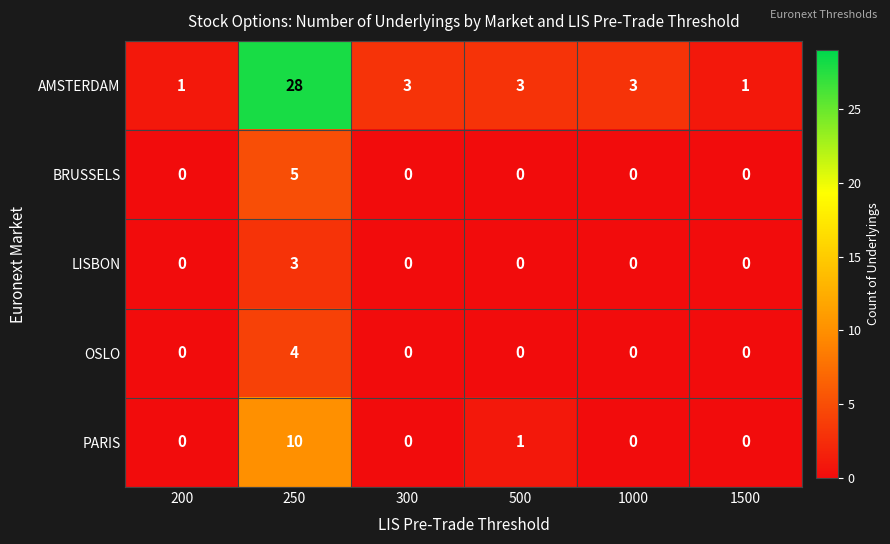

Reading left to right, transcribe all the data shown in this chart.

AMSTERDAM: 1	28	3	3	3	1
BRUSSELS: 0	5	0	0	0	0
LISBON: 0	3	0	0	0	0
OSLO: 0	4	0	0	0	0
PARIS: 0	10	0	1	0	0